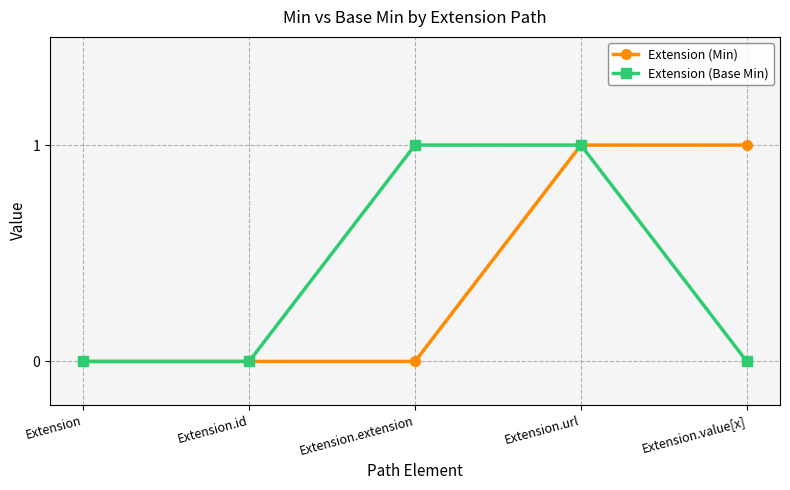

At which category is the sum across all series the highest?

Extension.url